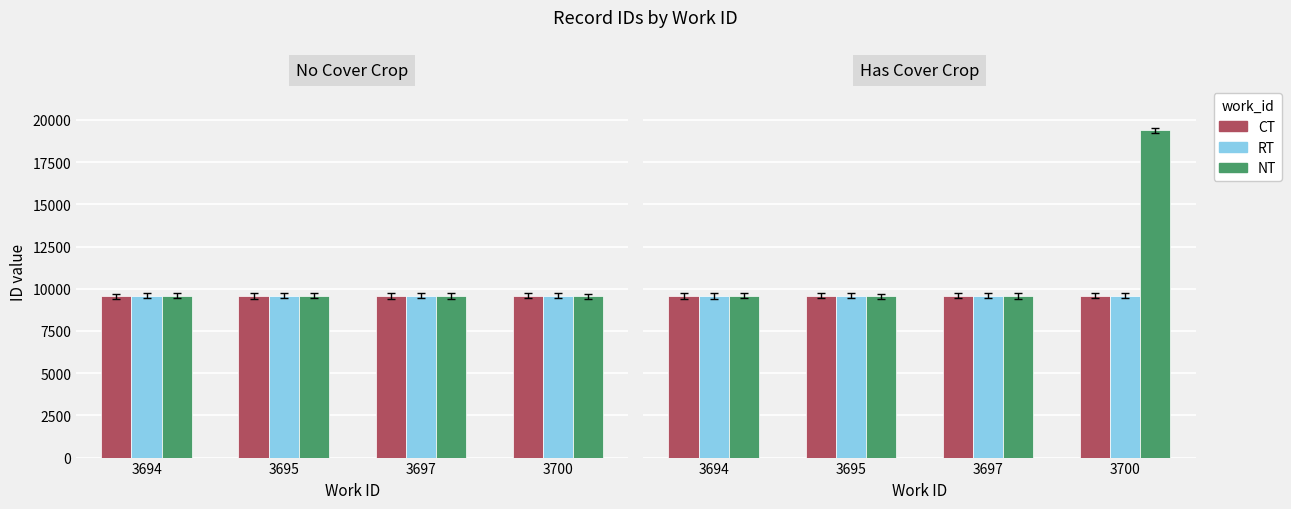

True or false: CT has a value of 15938 at 3700.

False